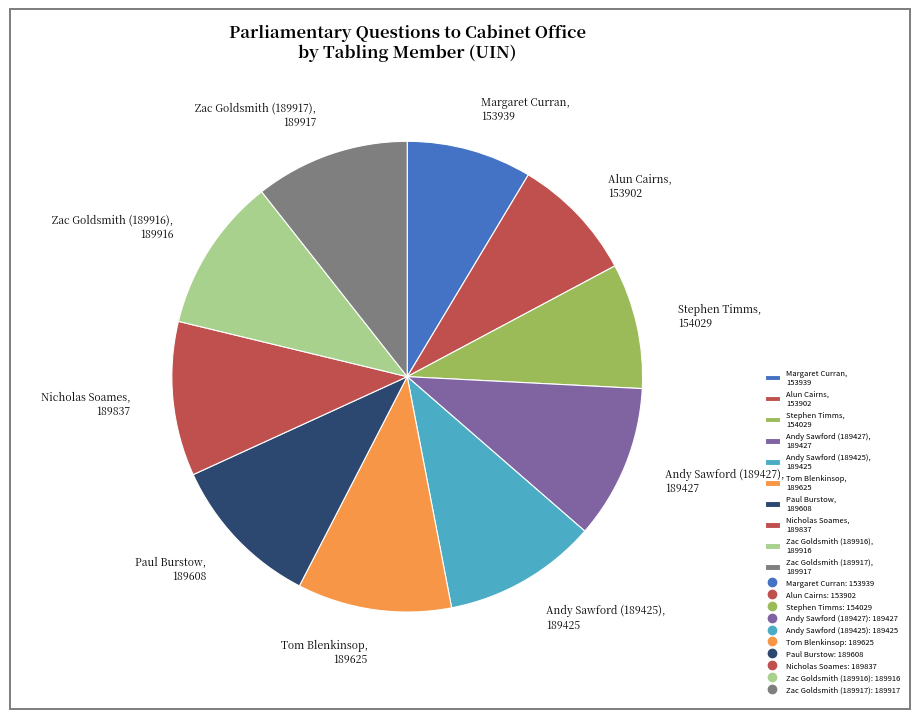

How many segments does this pie chart have?

10